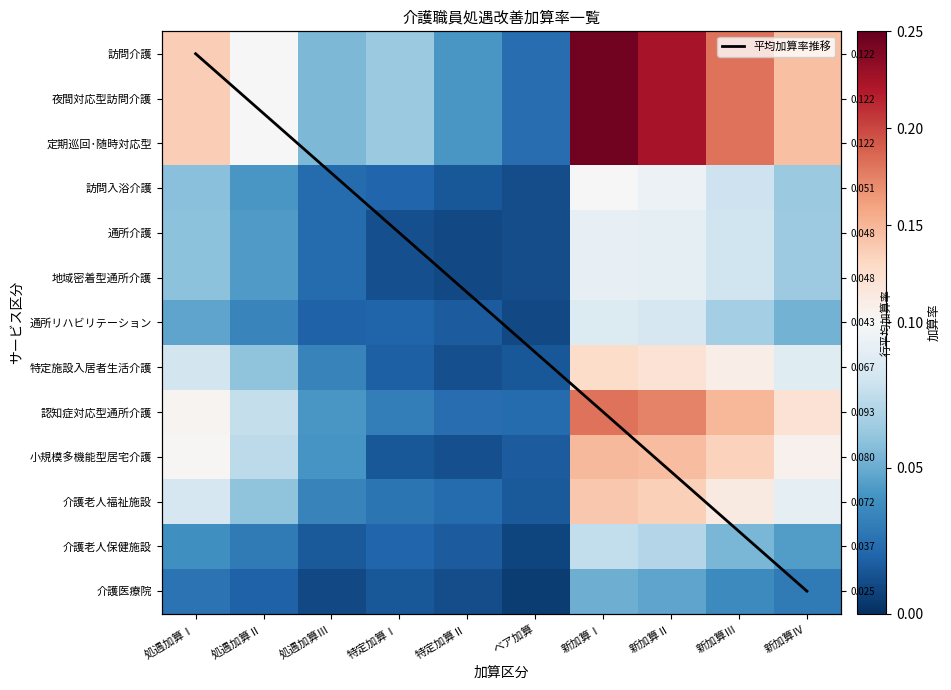

Which series has the largest total across all categories?

訪問介護